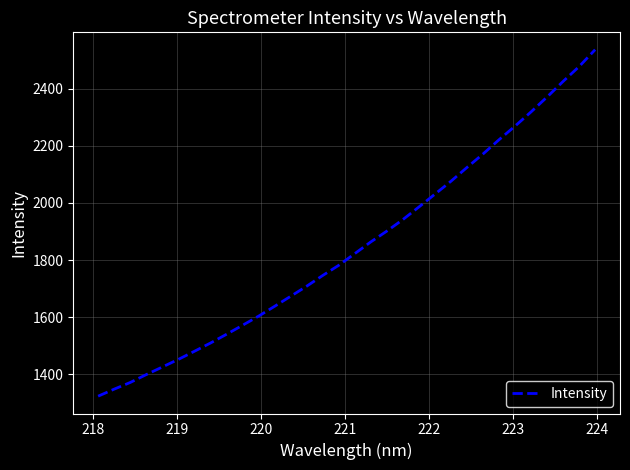

What is the difference between the maximum and minimum values?

1212.8